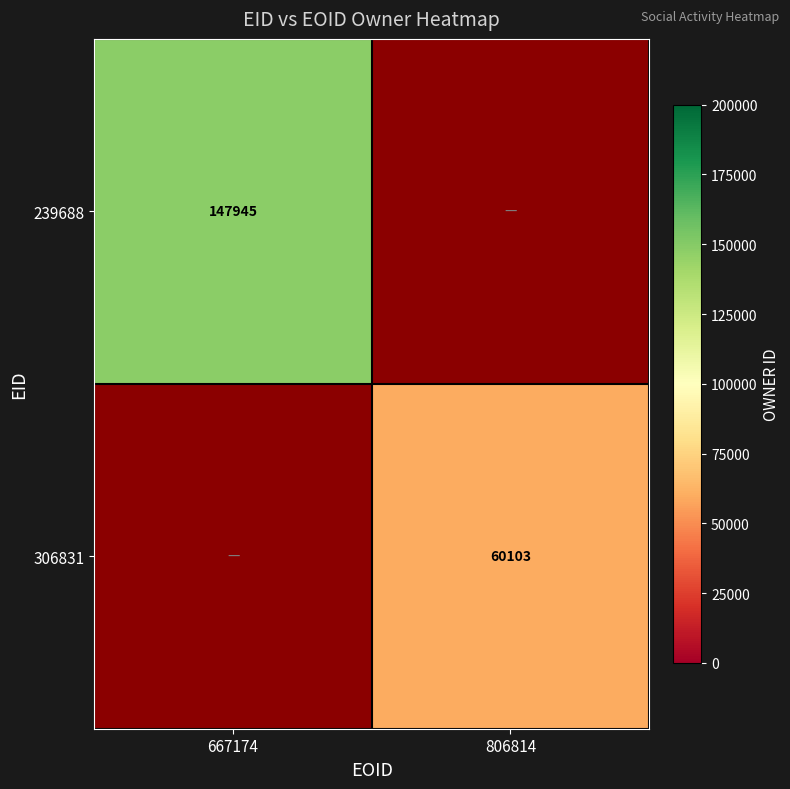

The value of 239688 at 667174 is 243510. True or false?

False